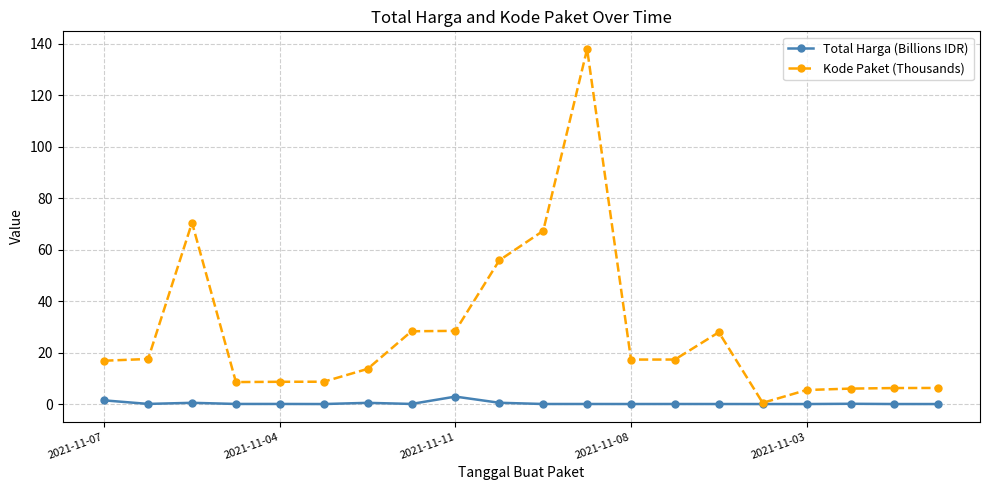

At how many categories does at least one series exceed 4?

19